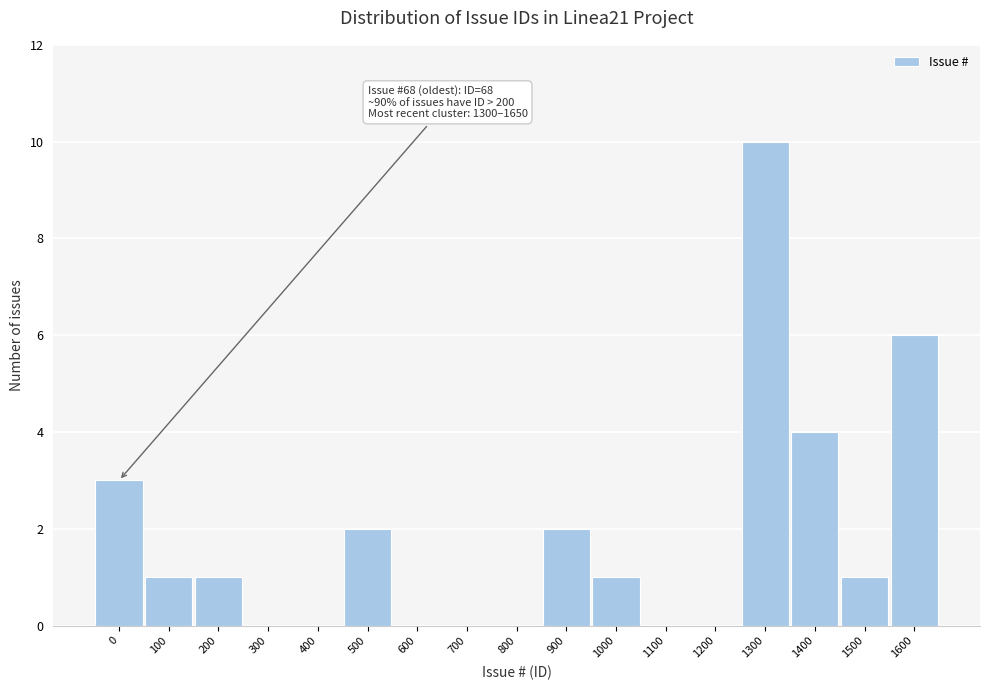

Reading left to right, what are all the values shown in this chart?

0=3	100=1	200=1	300=0	400=0	500=2	600=0	700=0	800=0	900=2	1000=1	1100=0	1200=0	1300=10	1400=4	1500=1	1600=6